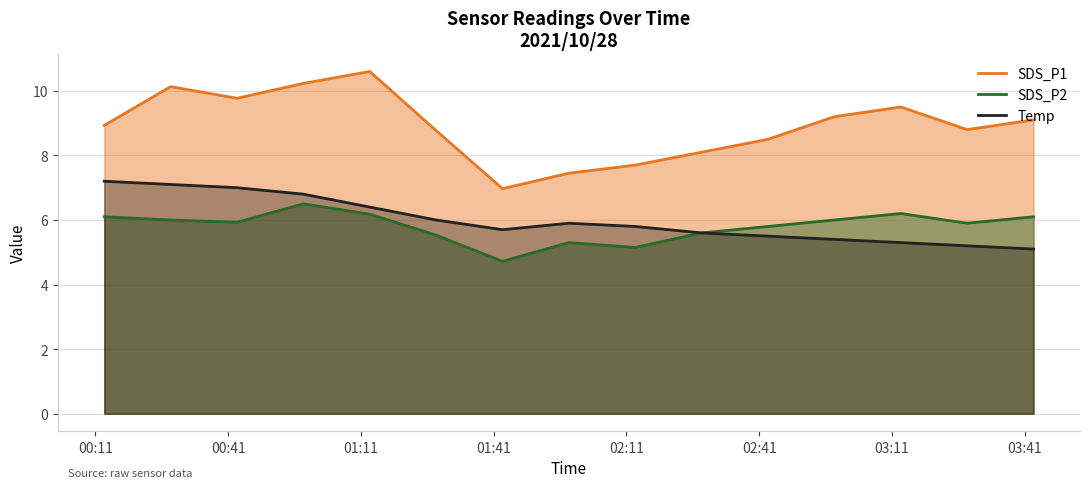

Does the chart display data point markers on the line(s)?

No